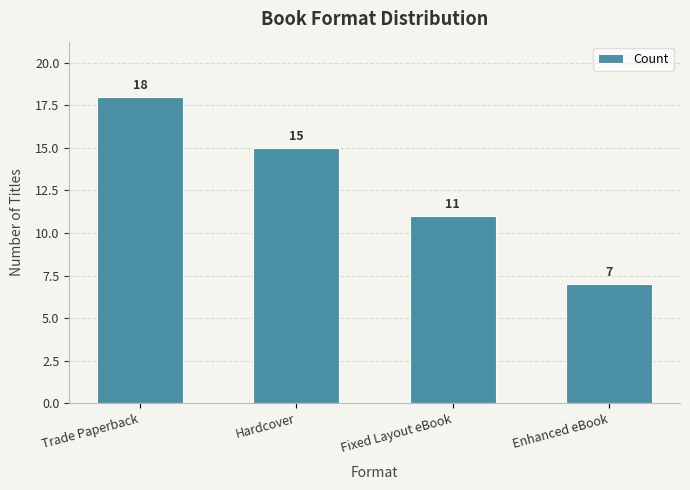

Rank the categories by value from lowest to highest.

Enhanced eBook, Fixed Layout eBook, Hardcover, Trade Paperback